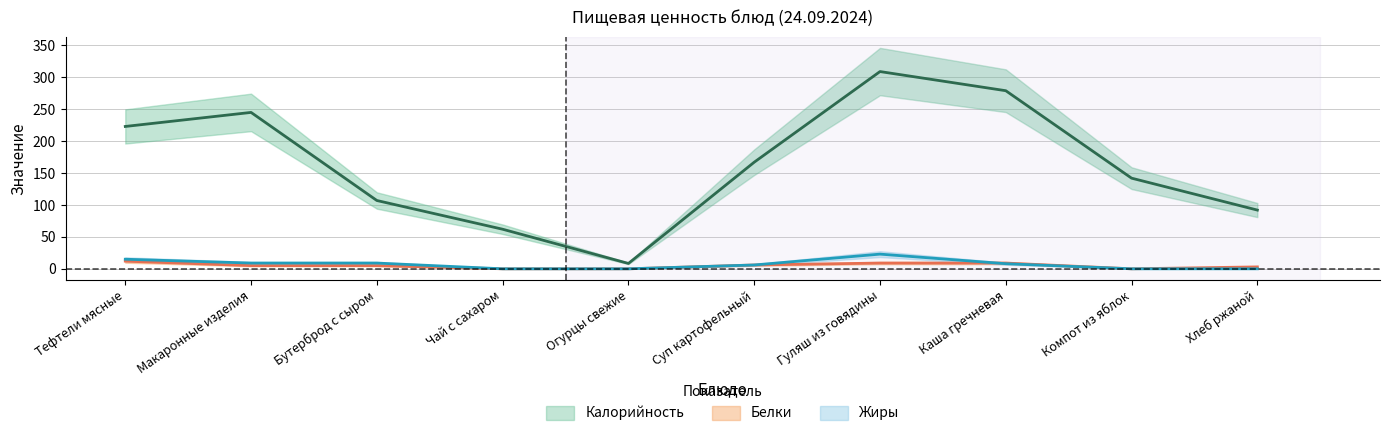

Where is the first local minimum for Калорийность?

Огурцы свежие